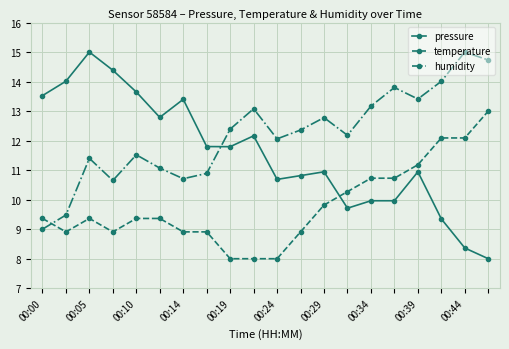

What is the value of the pressure point at the 4th from the left?

14.4